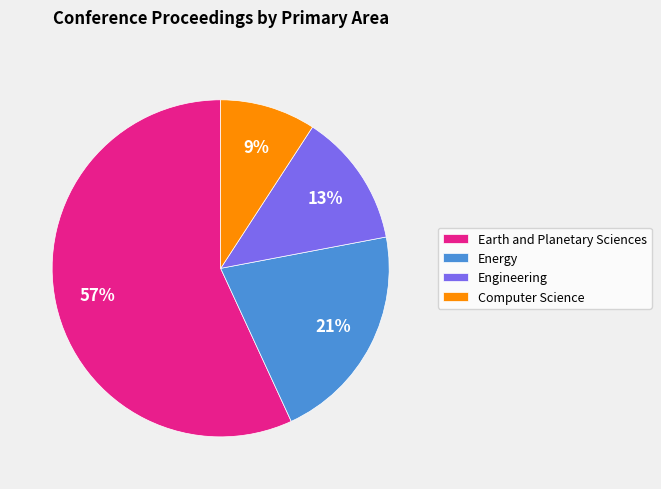

Count the number of slices in the pie.

4